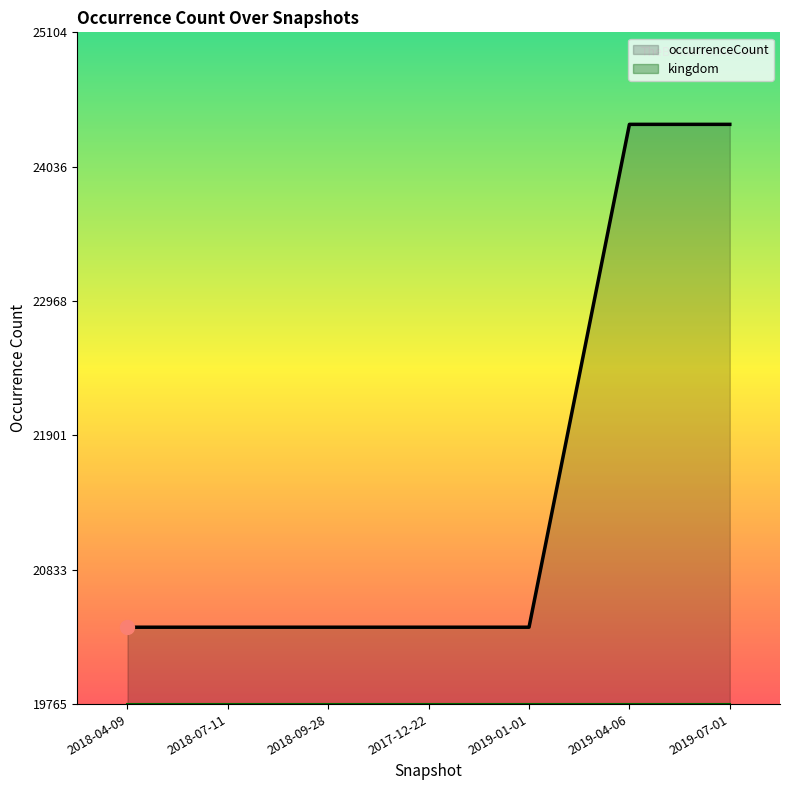

True or false: the data has more than 0 interior local peaks.

False